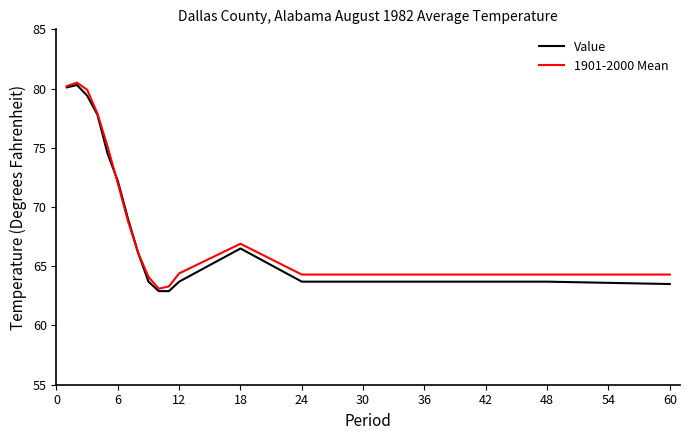

What is the highest value of the 1901-2000 Mean series?

80.5